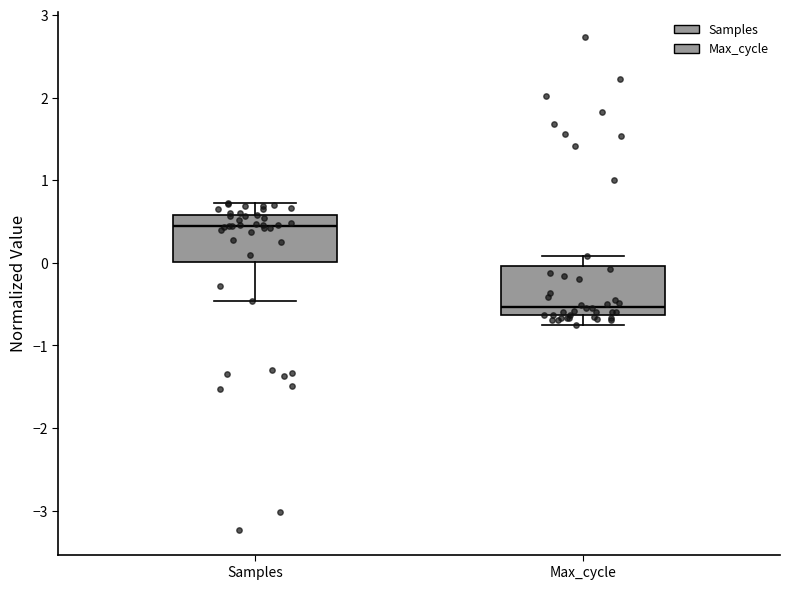

Which box's median line is the highest?

Samples